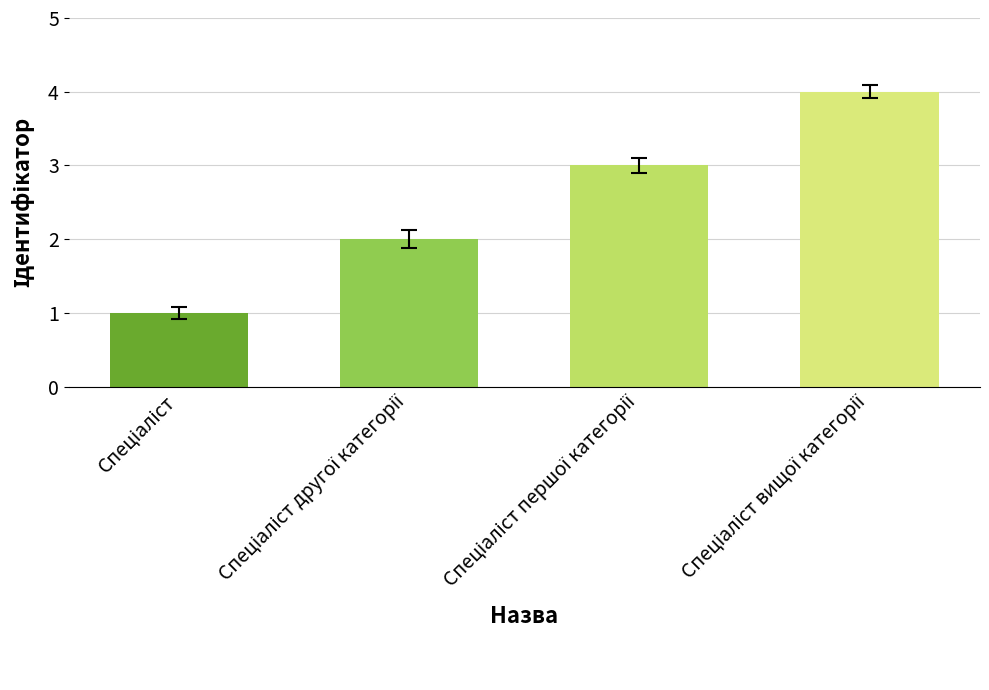

How many categories are shown in the chart?

4